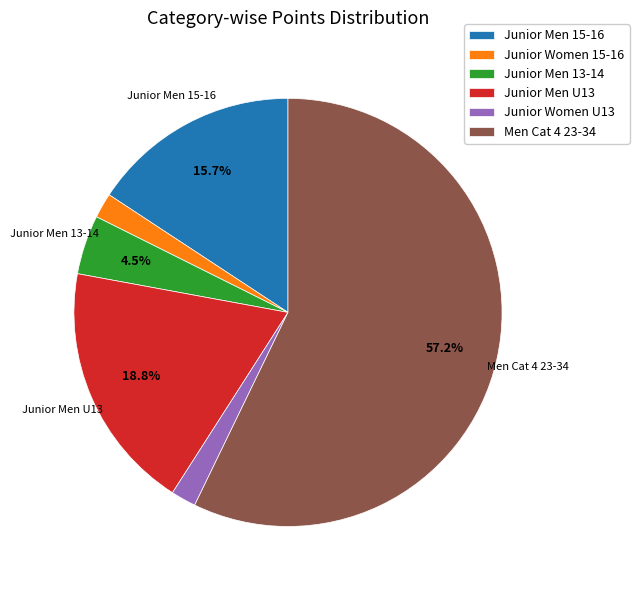

To the nearest percent, what is the average slice percentage?

17%